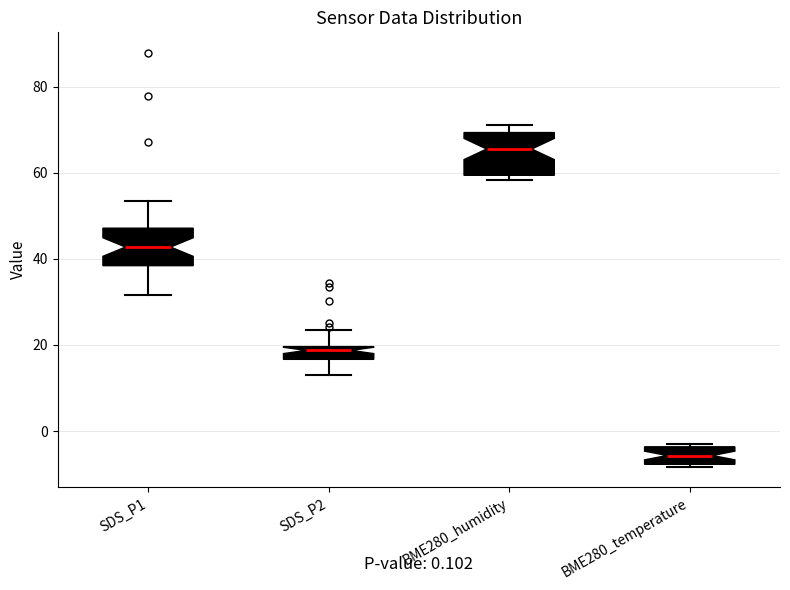

Which box's median line is the highest?

BME280_humidity